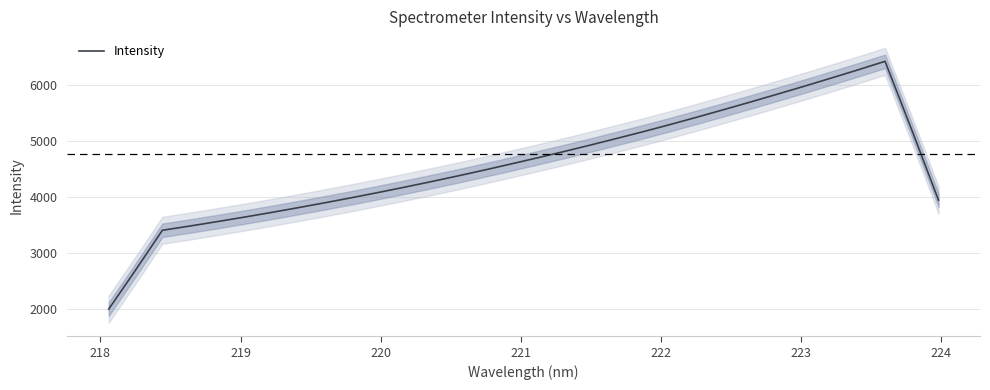

The value at 224 is 2372.5. True or false?

False